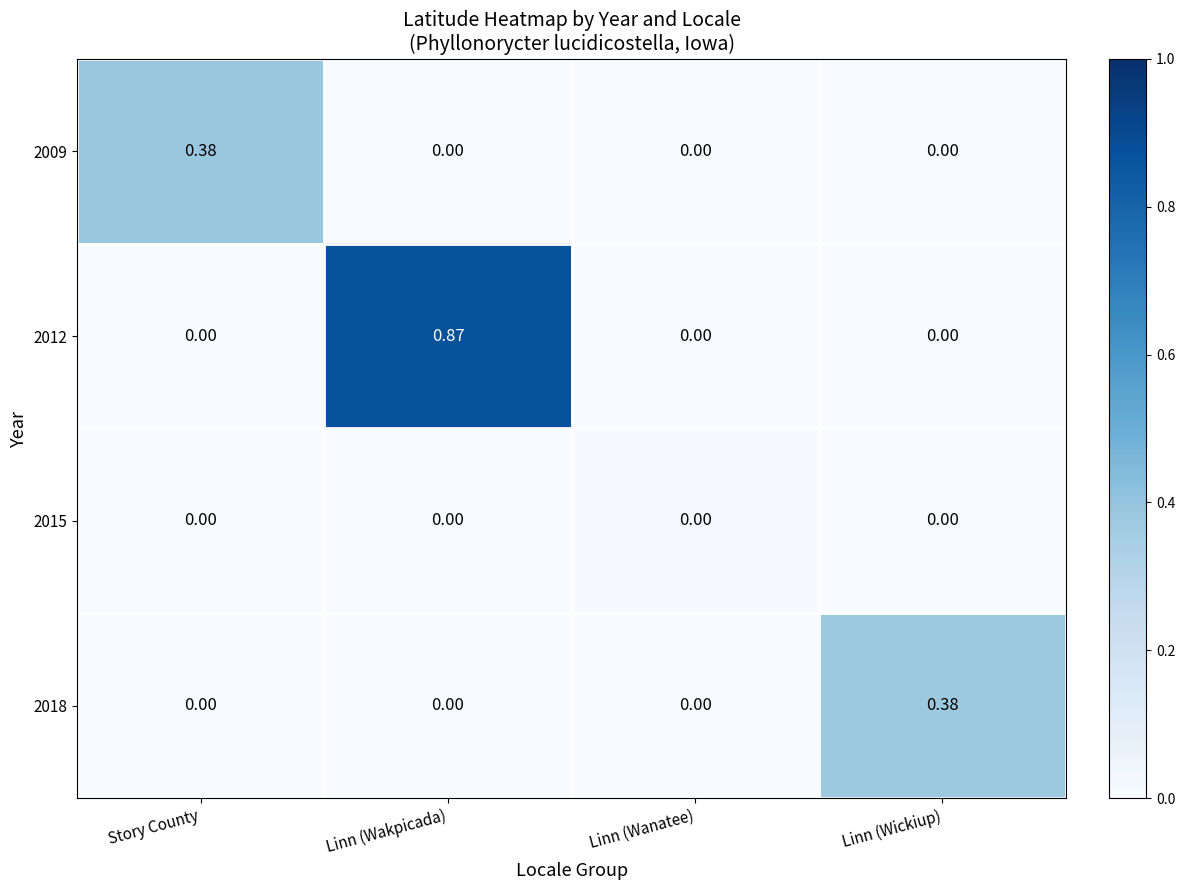

Which category has the highest value in the 2012 series?

Linn (Wakpicada)